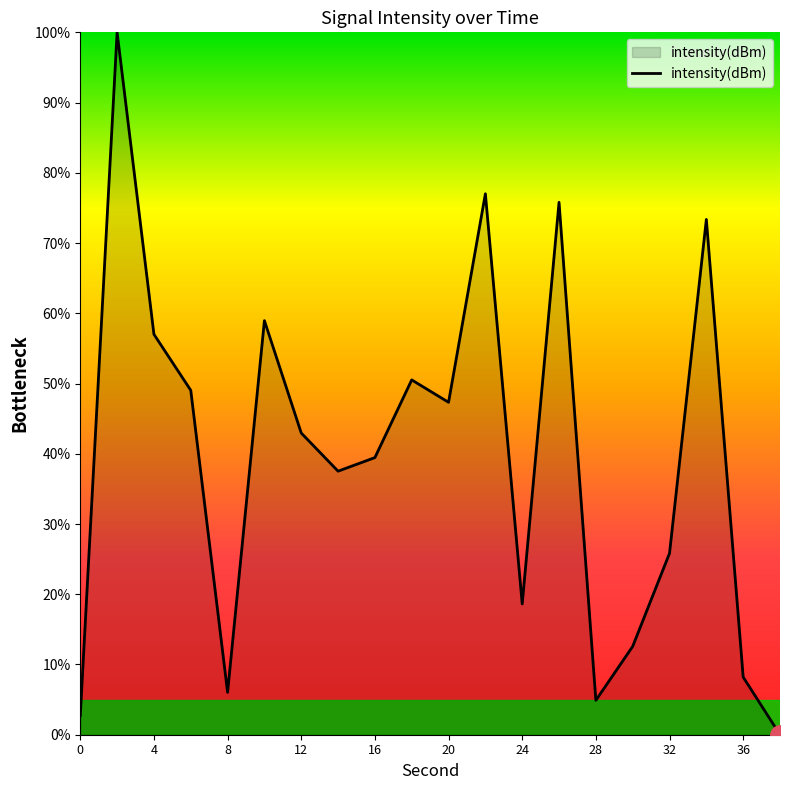

What is the difference between the maximum and minimum values?

100.0